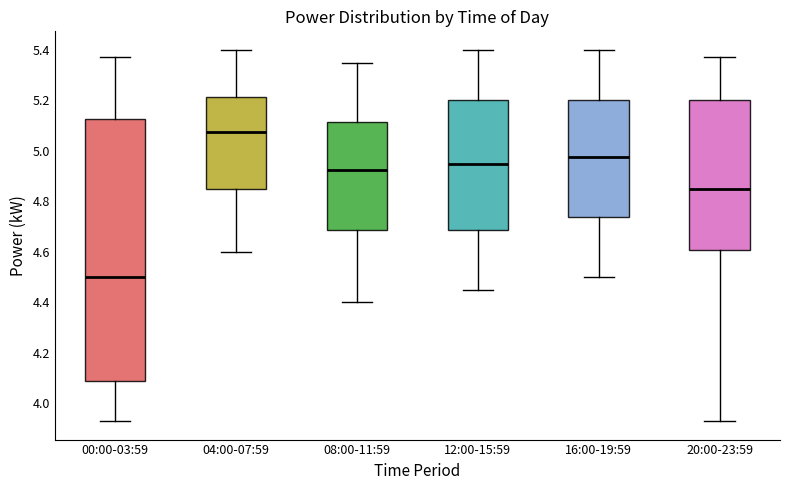

Comparing the boxes themselves (not the whiskers), which one is the tallest?

00:00-03:59